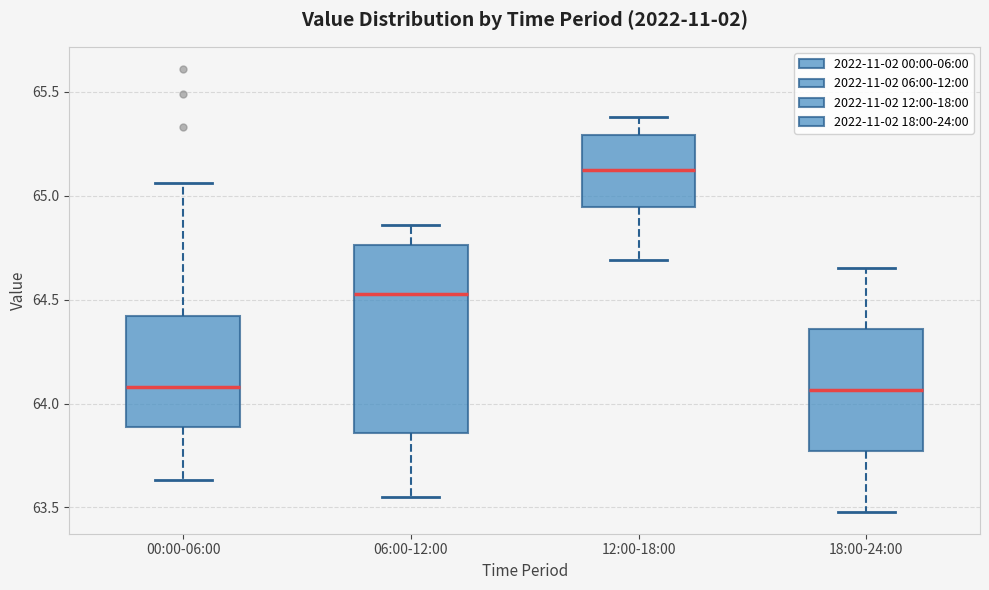

Comparing the boxes themselves (not the whiskers), which one is the tallest?

06:00-12:00